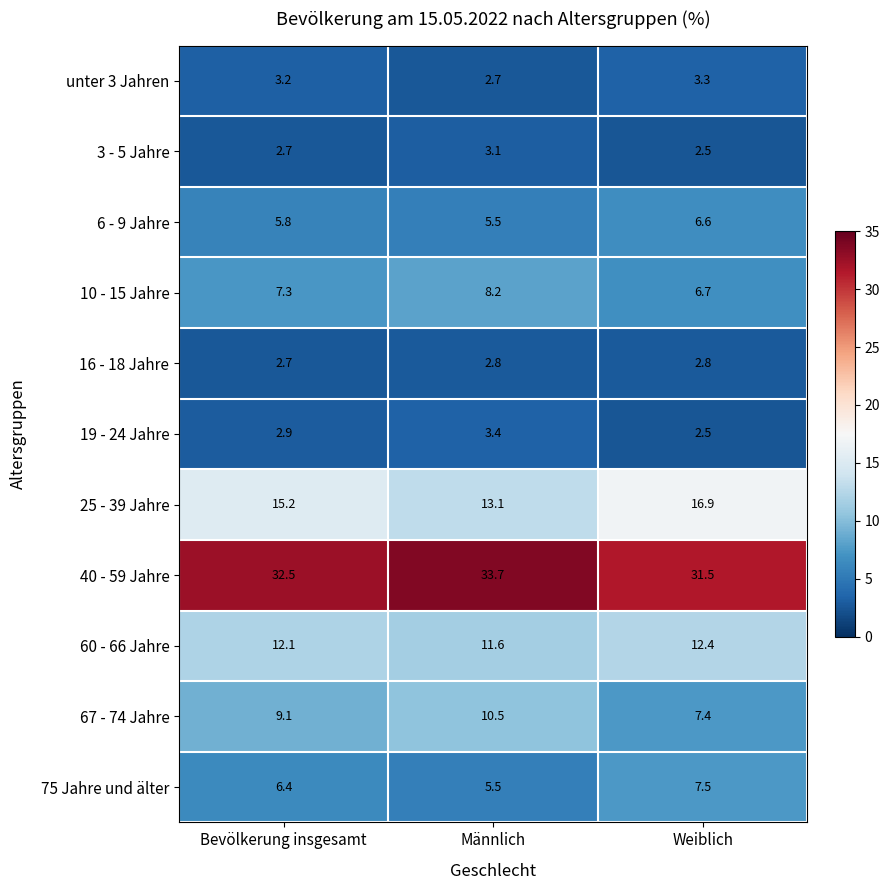

Rank the series by their maximum value, from highest to lowest.

40 - 59 Jahre, 25 - 39 Jahre, 60 - 66 Jahre, 67 - 74 Jahre, 10 - 15 Jahre, 75 Jahre und älter, 6 - 9 Jahre, 19 - 24 Jahre, unter 3 Jahren, 3 - 5 Jahre, 16 - 18 Jahre